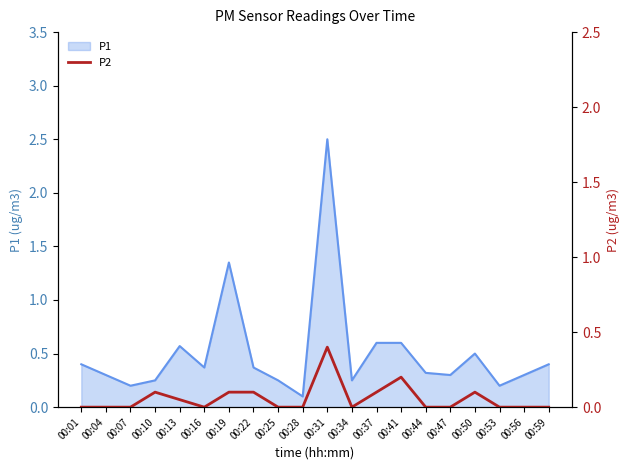

What is the highest value of the P1 series?

2.5